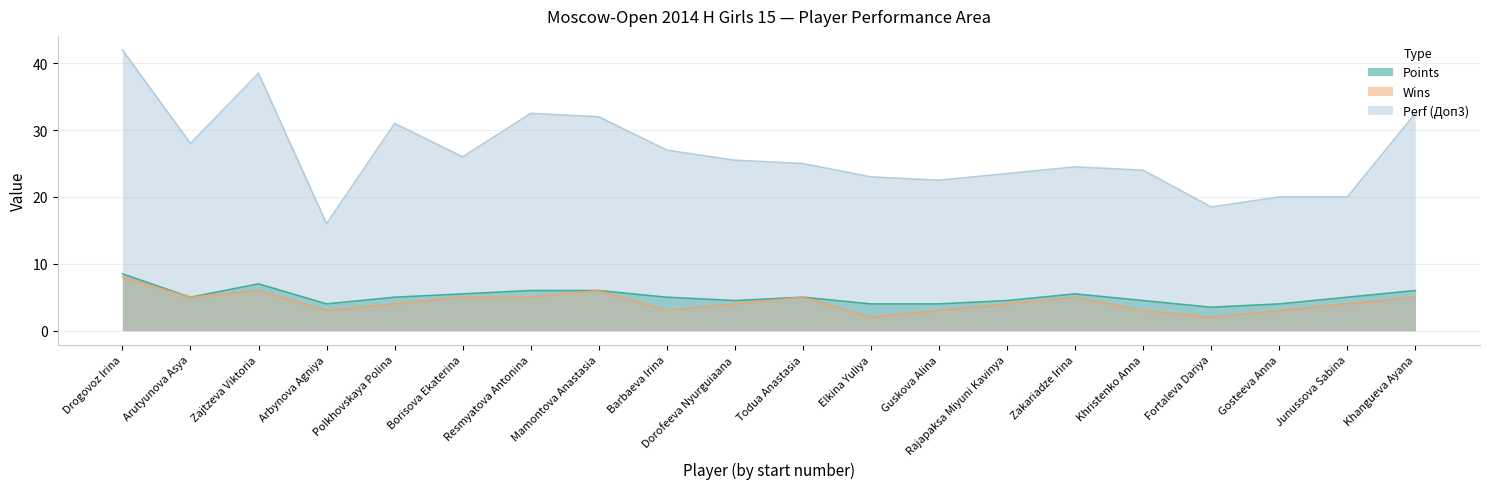

How many values in the Perf (Доп3) series are below 25?

9